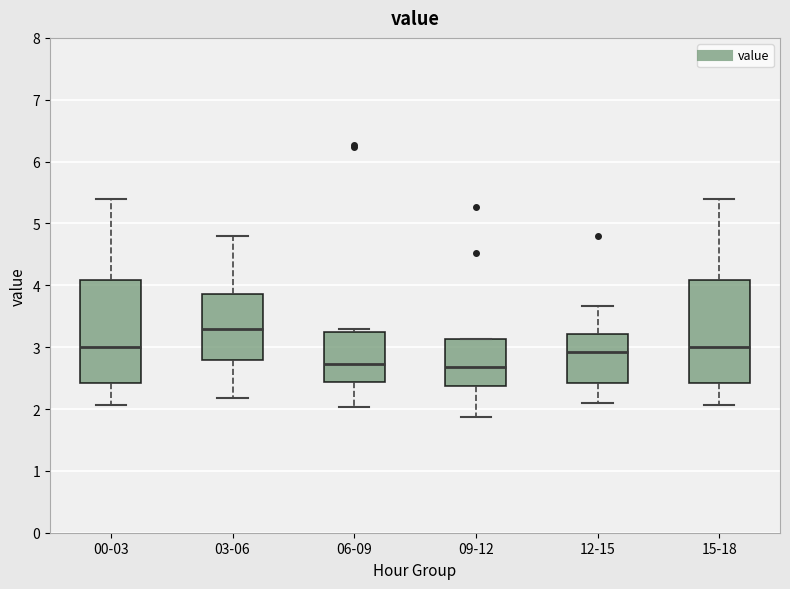

Which box has the highest median line?

03-06